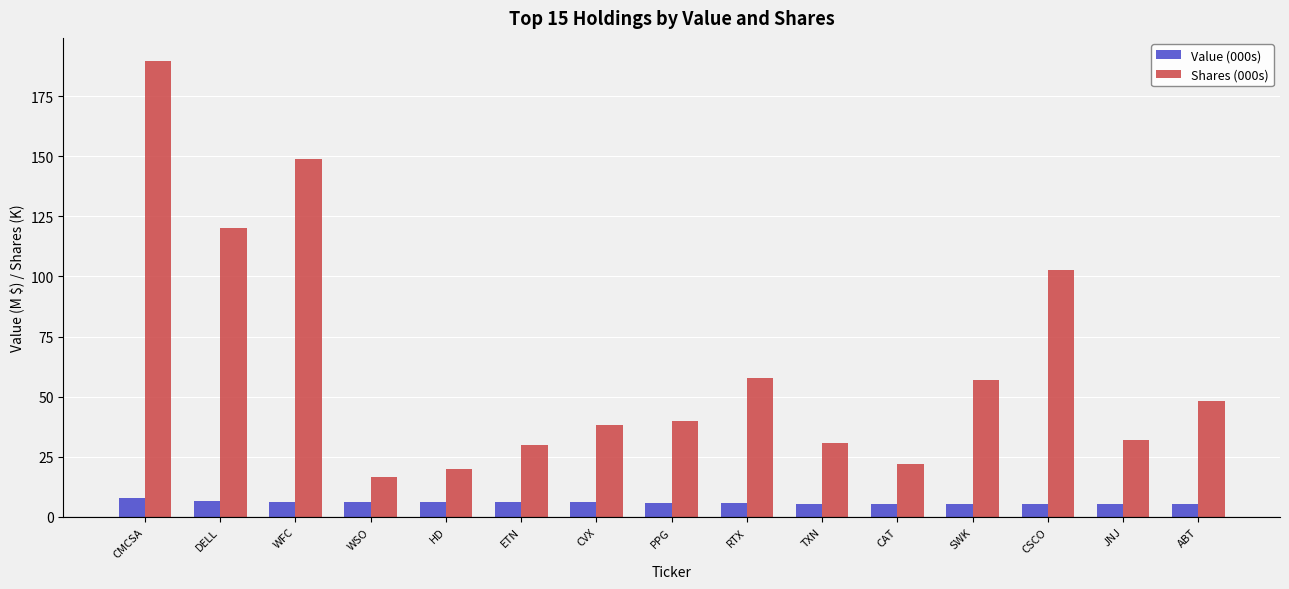

Rank the series by their maximum value, from lowest to highest.

Value (000s), Shares (000s)